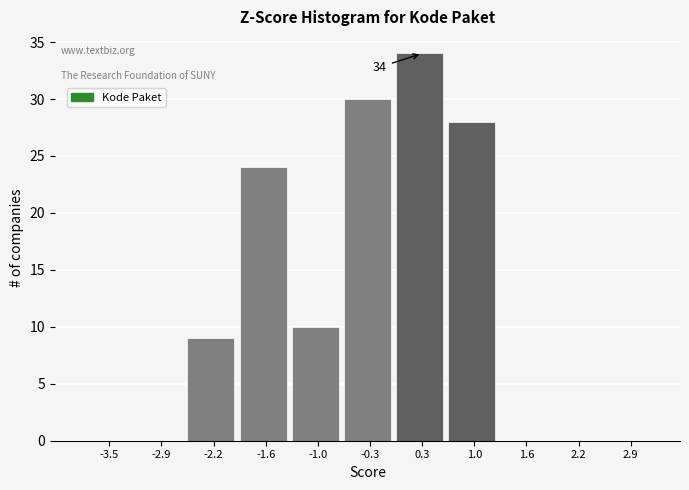

Reading left to right, transcribe all the data shown in this chart.

-3.5=0	-2.9=0	-2.2=9	-1.6=24	-1.0=10	-0.3=30	0.3=34	1.0=28	1.6=0	2.2=0	2.9=0